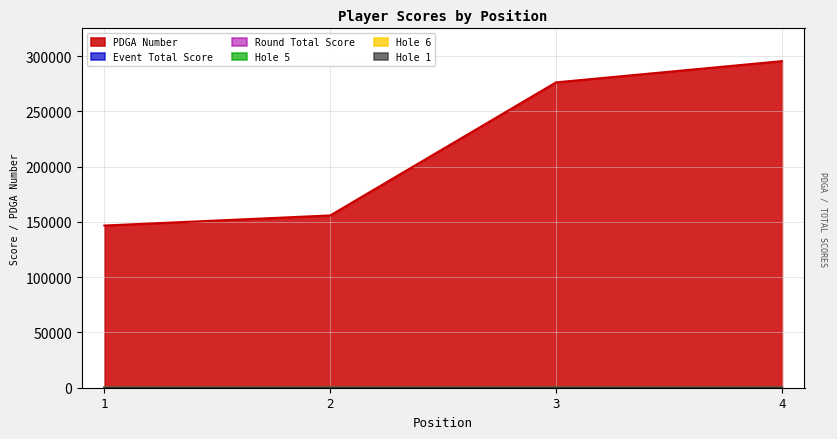

What is the difference between the maximum and minimum values in the hole_5 series?

2